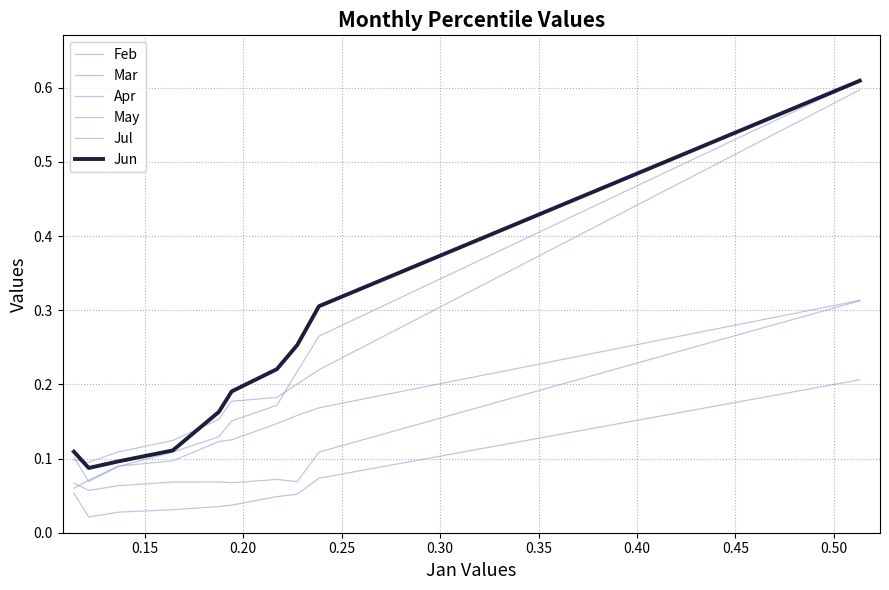

How many lines are shown in the chart?

6